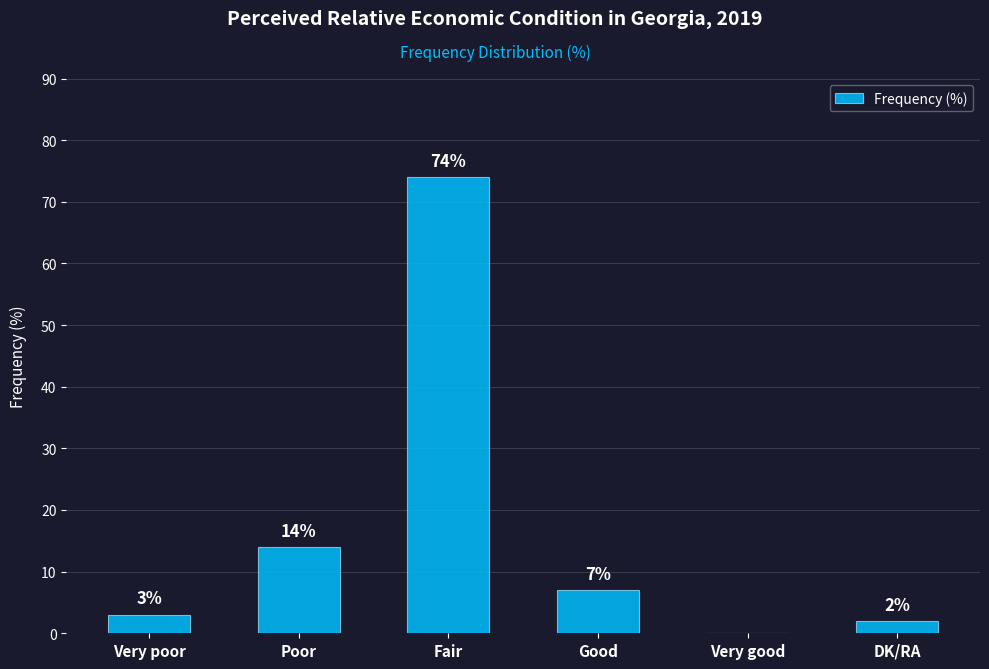

True or false: the data shows 14 at Poor.

True